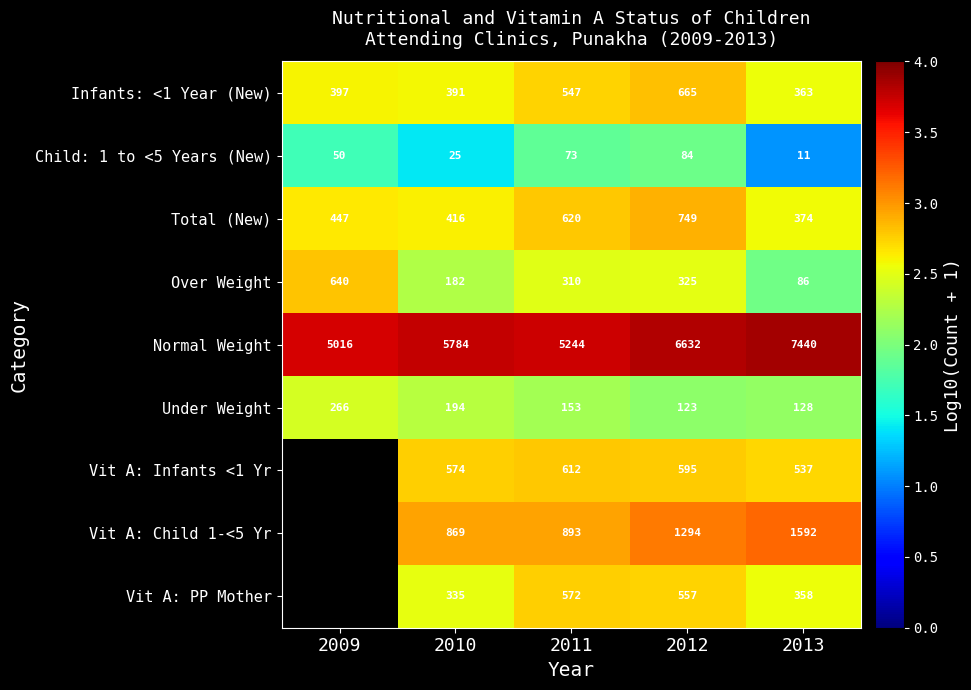

Which has a higher value, 2012 or 2009?

2012